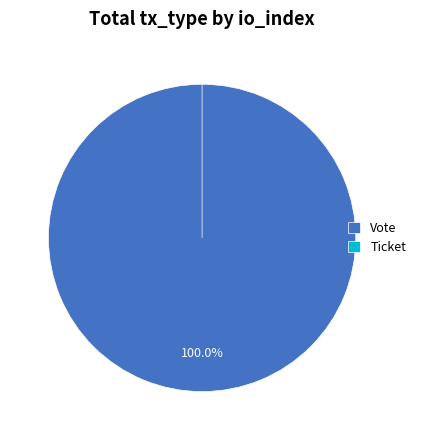

Which category has the smallest portion of the pie?

Ticket